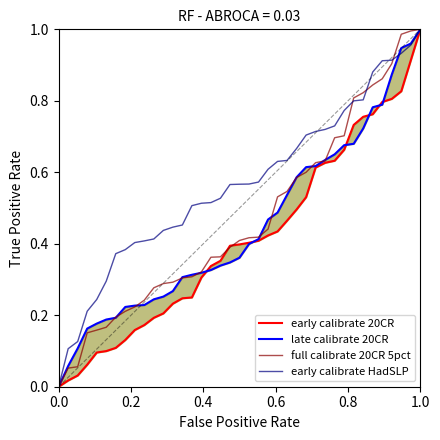

True or false: late calibrate 20CR has more than 2 points higher than both neighbors.

False